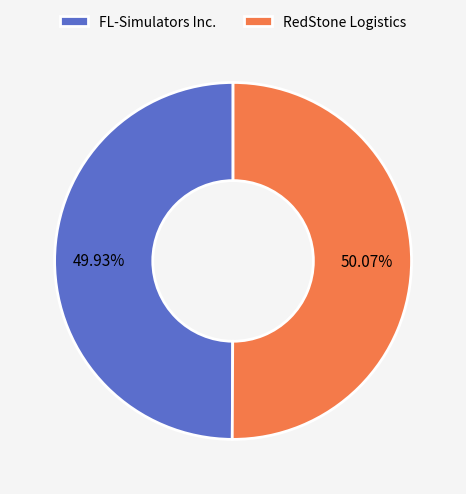

What percentage do RedStone Logistics and FL-Simulators Inc. together represent?

100.0%